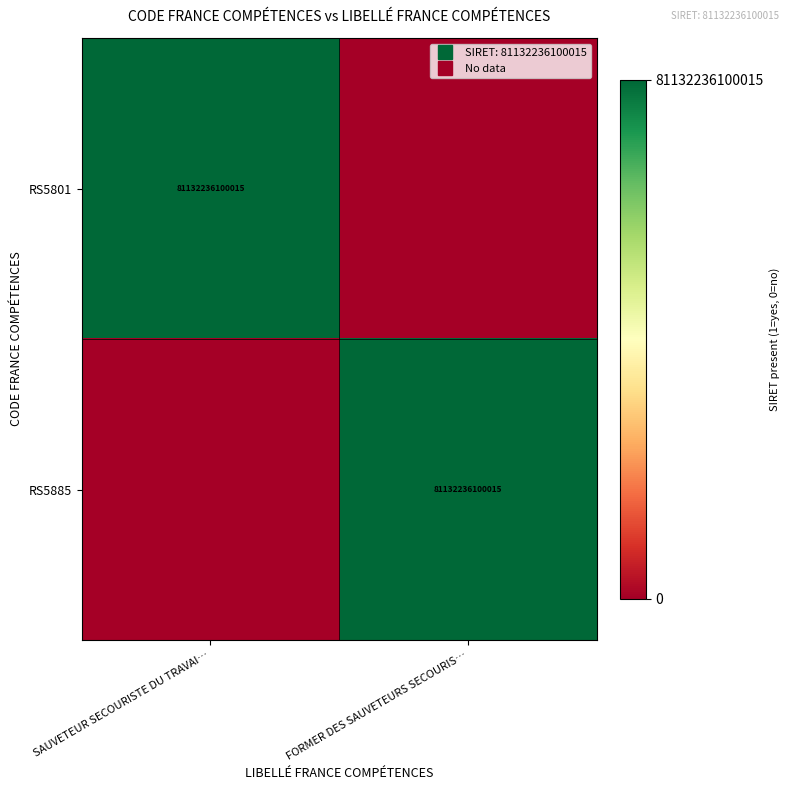

Which category has the highest value across all series?

SAUVETEUR SECOURISTE DU TRAVAI…